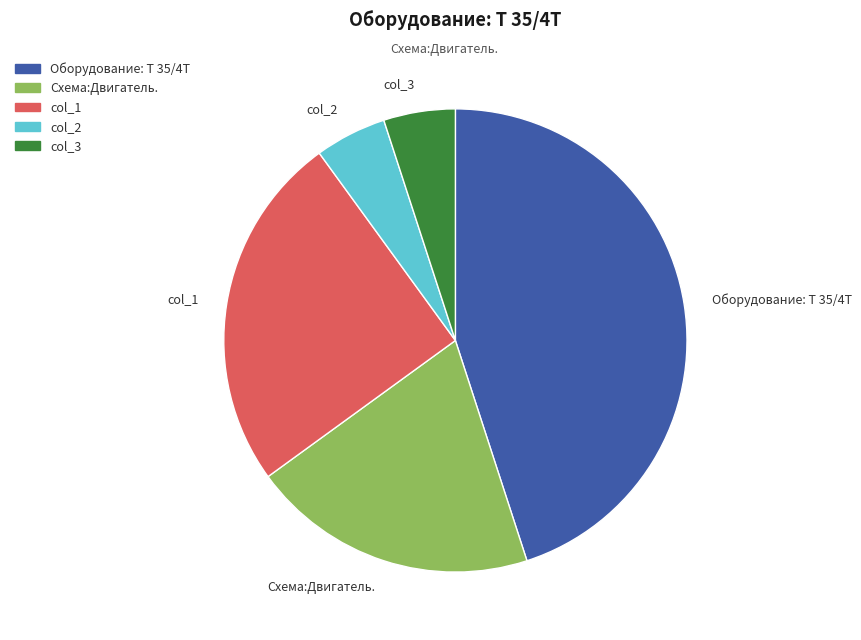

Is it true that col_3 is 5% of the pie?

True